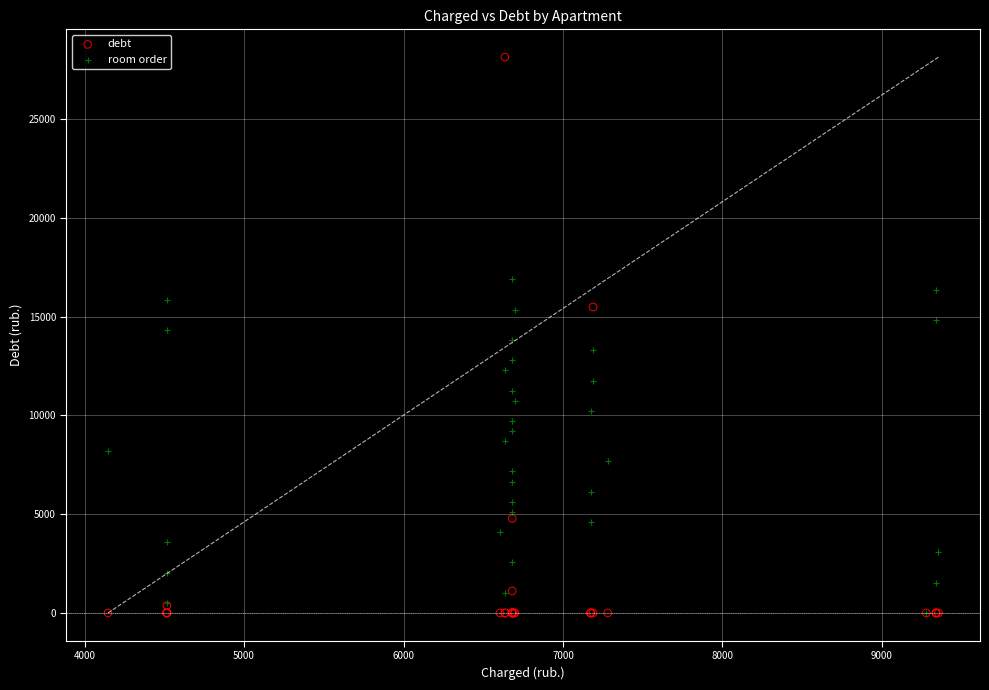

What are all the series names shown in the legend?

debt, room order